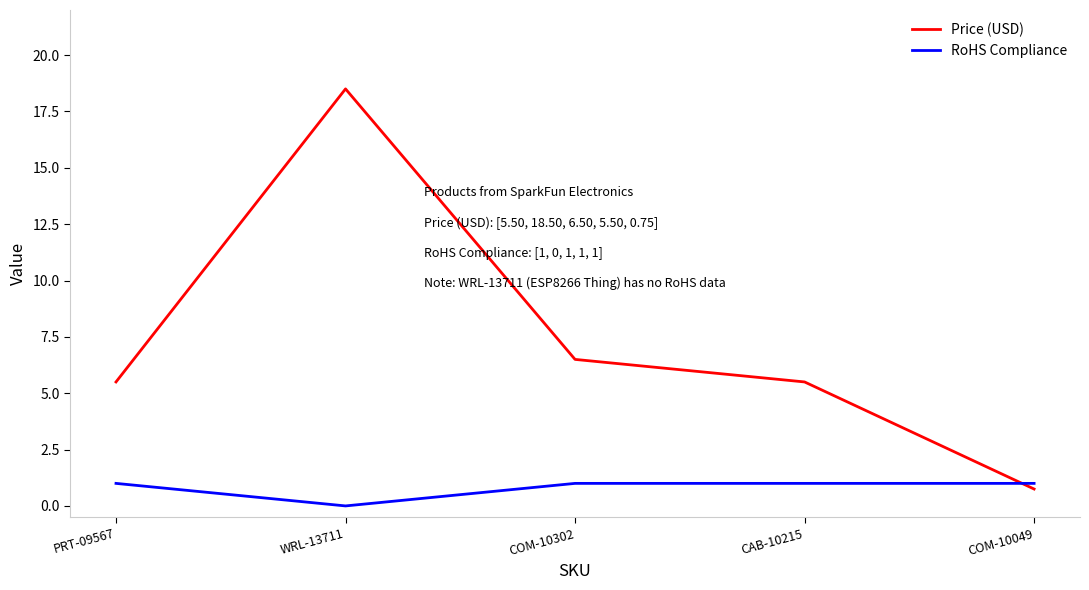

List the series in order of their overall mean, highest first.

Price (USD), RoHS Compliance